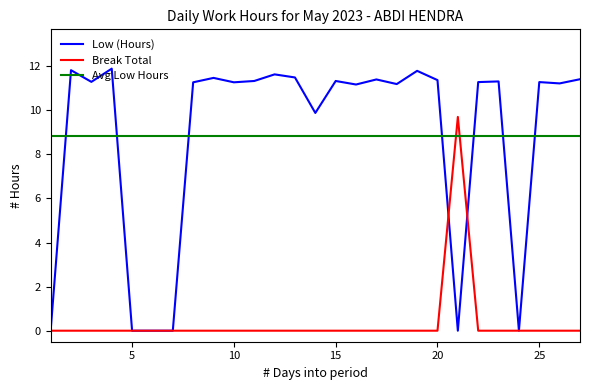

What is the greatest value displayed?

11.9